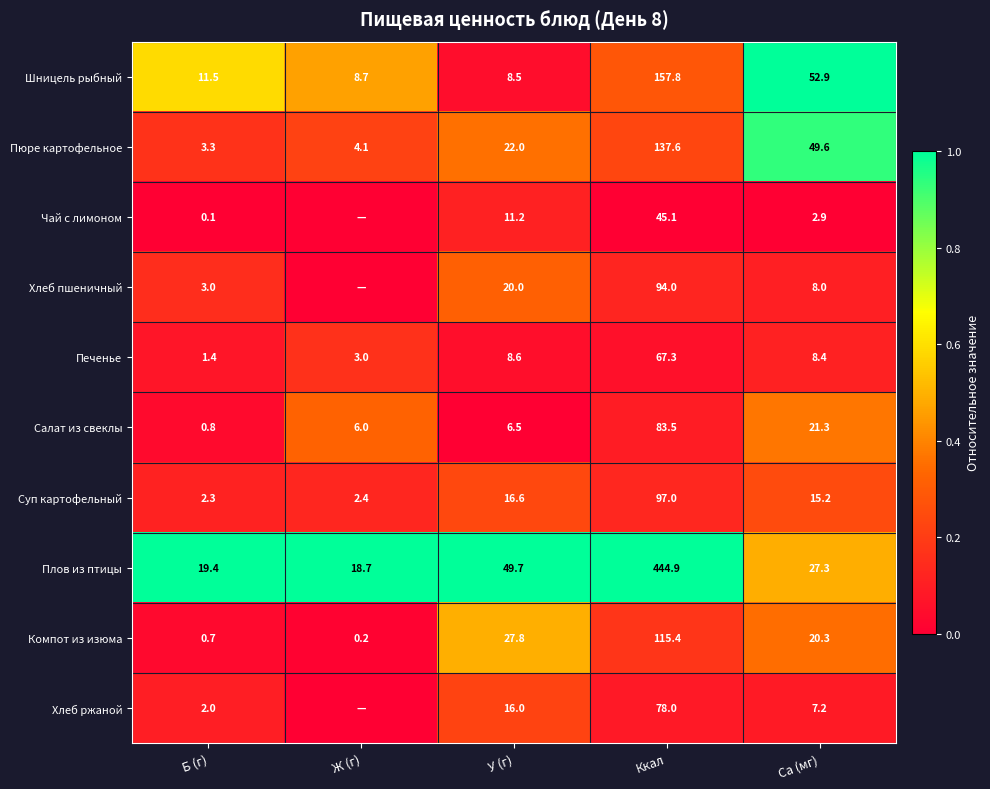

Count the number of categories in the chart.

5